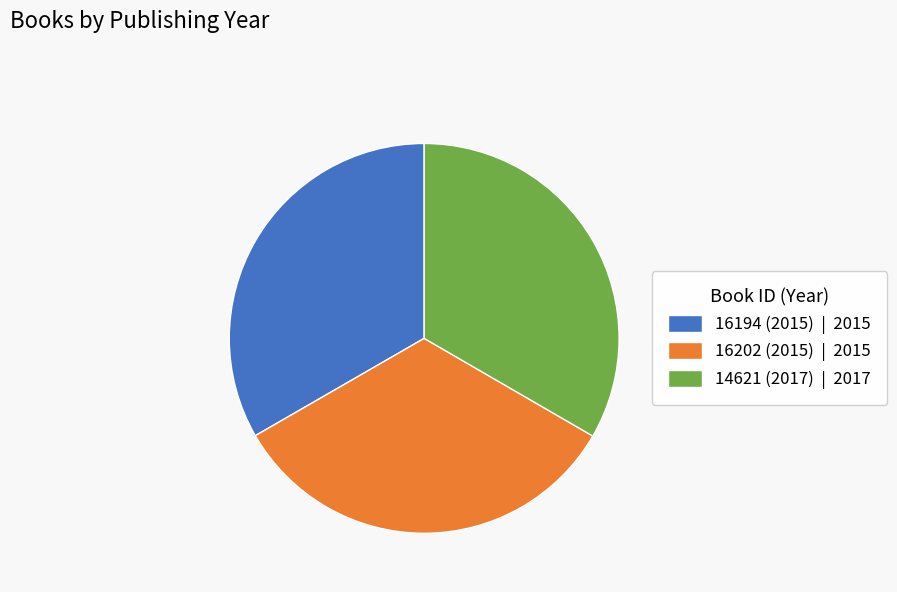

Approximately how many times larger is the value at 16202 (2015) | 2015 compared to 14621 (2017) | 2017?

1.0